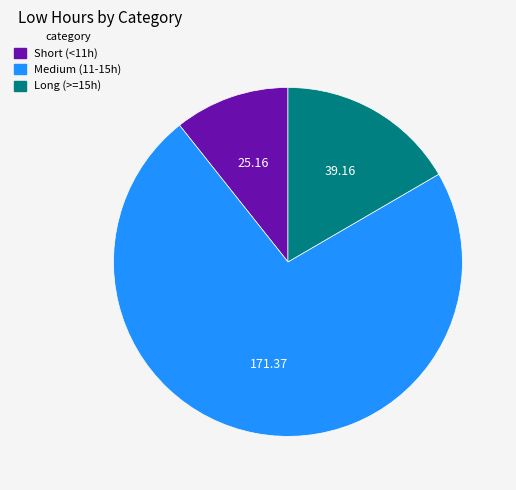

How many slices are in this pie chart?

3